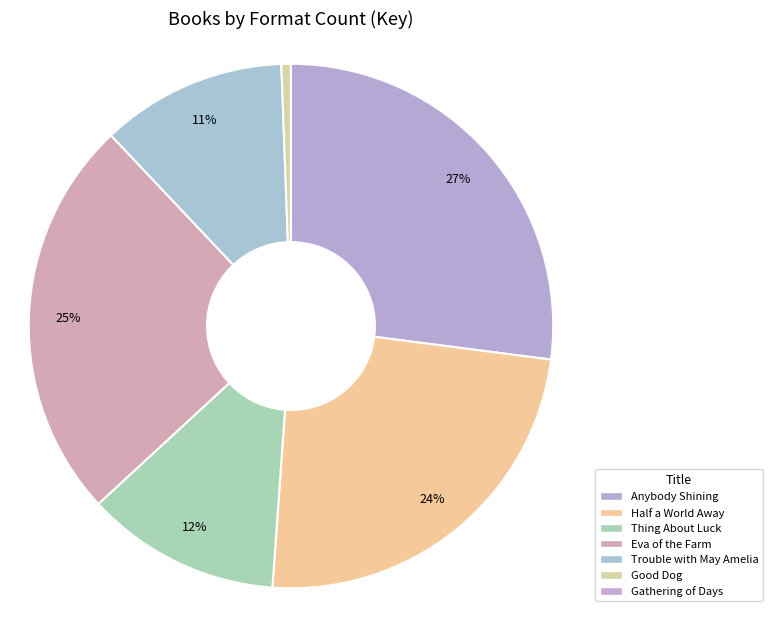

Rank the categories by value from lowest to highest.

Gathering of Days, Good Dog, Trouble with May Amelia, Thing About Luck, Half a World Away, Eva of the Farm, Anybody Shining